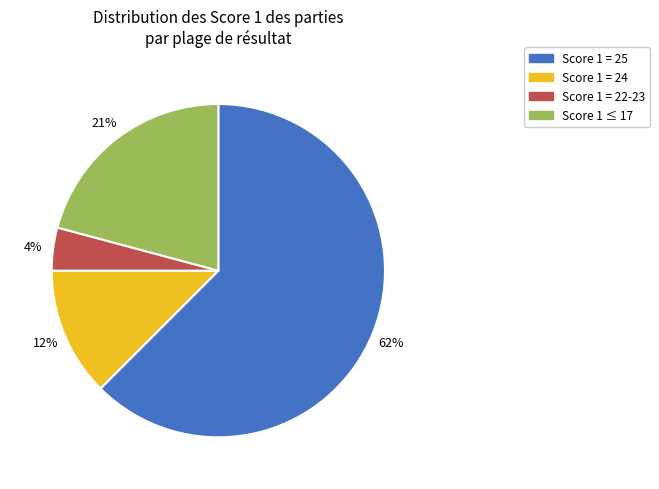

Is there any slice that represents more than half of the pie?

Yes